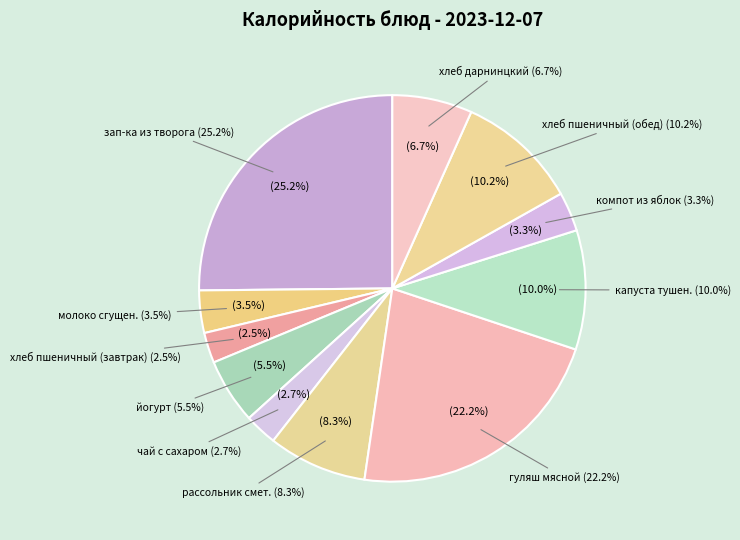

What is the change in value from чай с сахаром to рассольник смет.?

+76.6